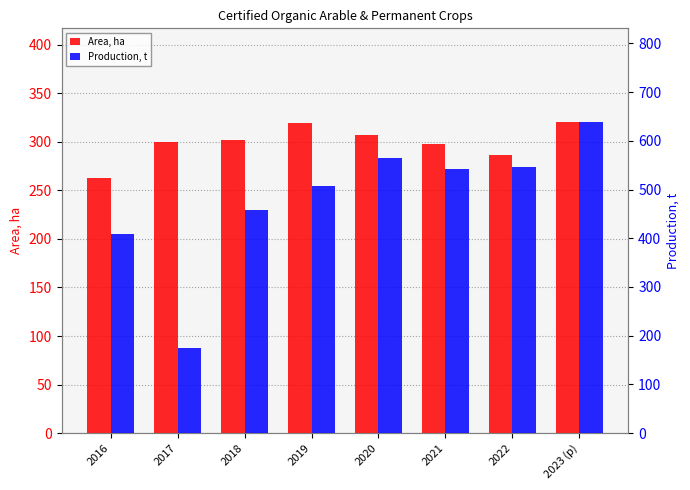

Reading left to right, list all the values displayed in this chart.

Area, ha: 2016=263.0	2017=300.0	2018=302.0	2019=319.0	2020=307.0	2021=298.0	2022=286.2	2023 (p)=320.7
Production, t: 2016=408.0	2017=175.0	2018=457.0	2019=508.0	2020=564.0	2021=542.0	2022=546.1	2023 (p)=639.2